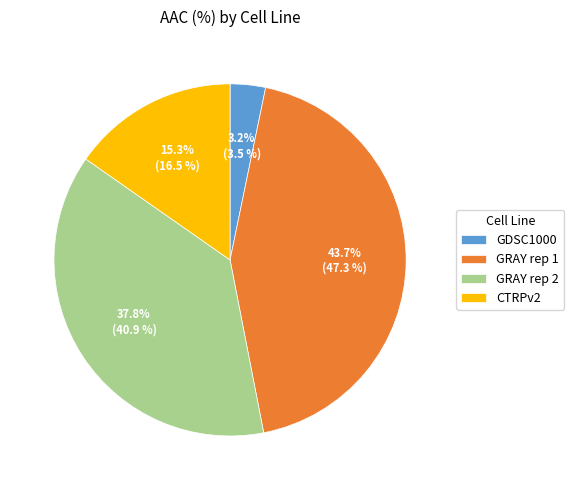

The GDSC1000 slice represents 3% of the pie. True or false?

True